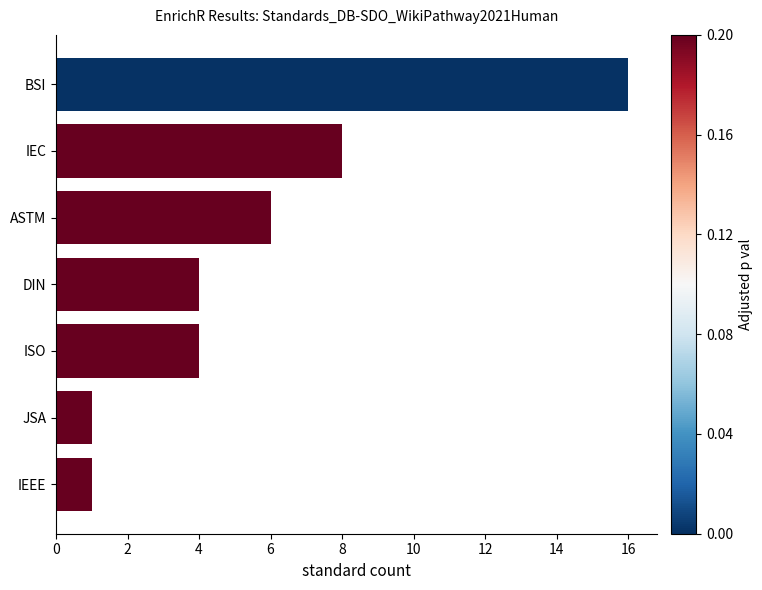

Reading top to bottom, transcribe all the data shown in this chart.

BSI=16	IEC=8	ASTM=6	DIN=4	ISO=4	JSA=1	IEEE=1